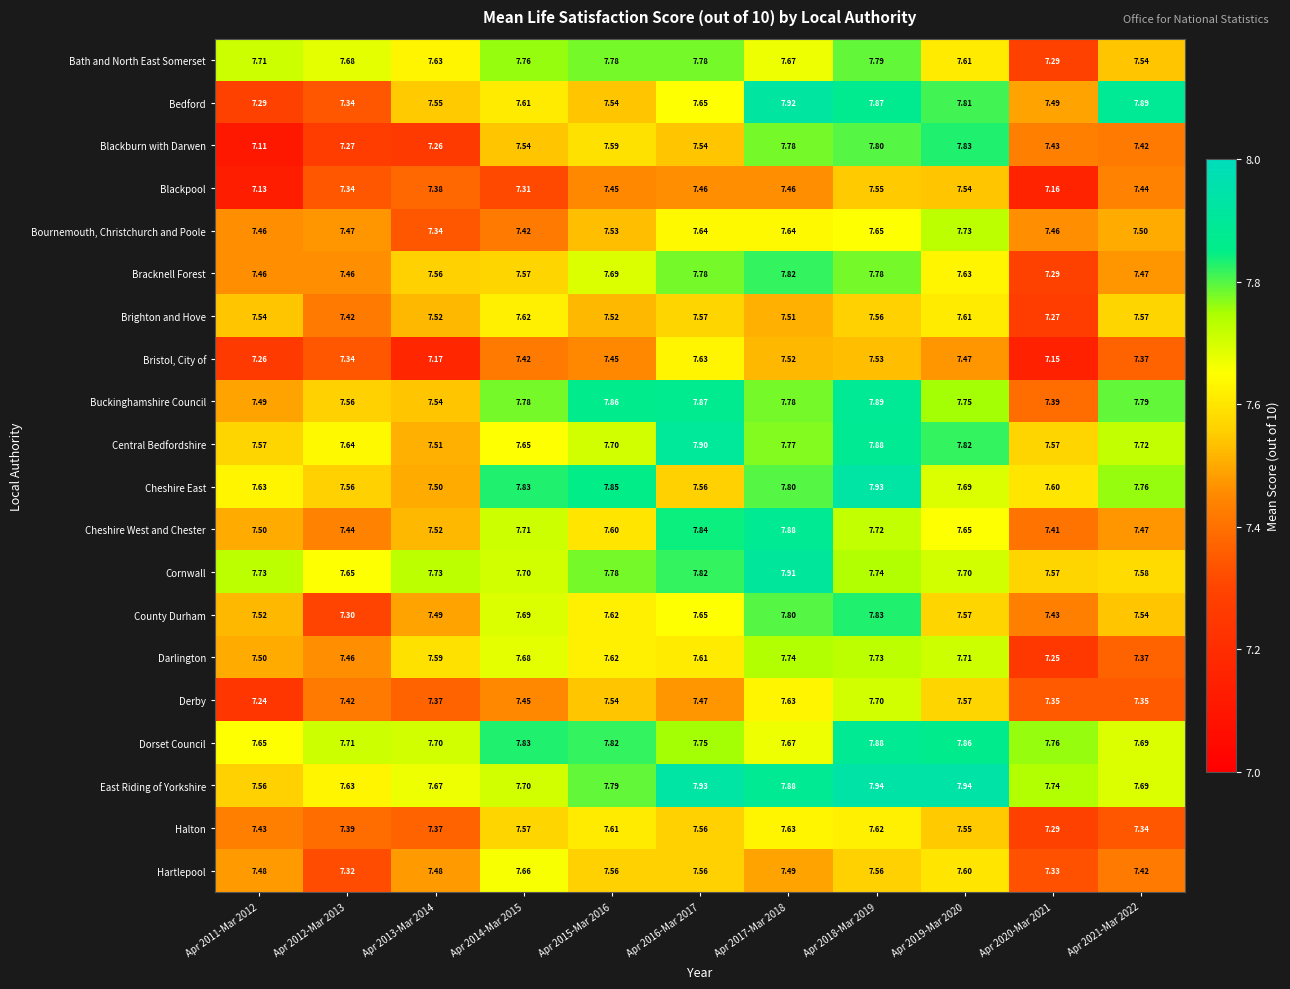

At which category is the sum across all series the highest?

Apr 2018-Mar 2019